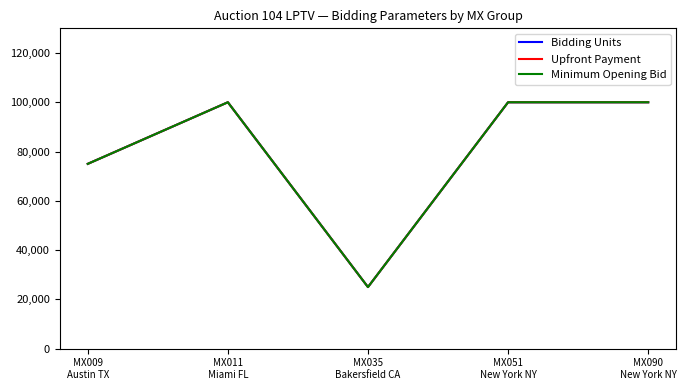

True or false: Upfront Payment and Bidding Units intersect in this chart.

False